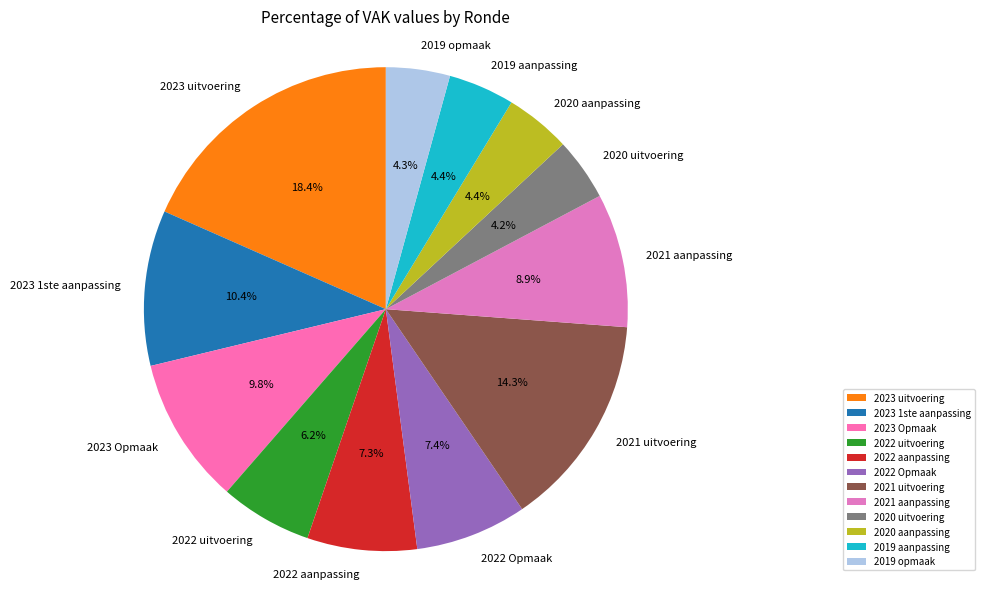

To the nearest percent, what is the combined percentage of 2020 uitvoering and 2023 Opmaak?

14%